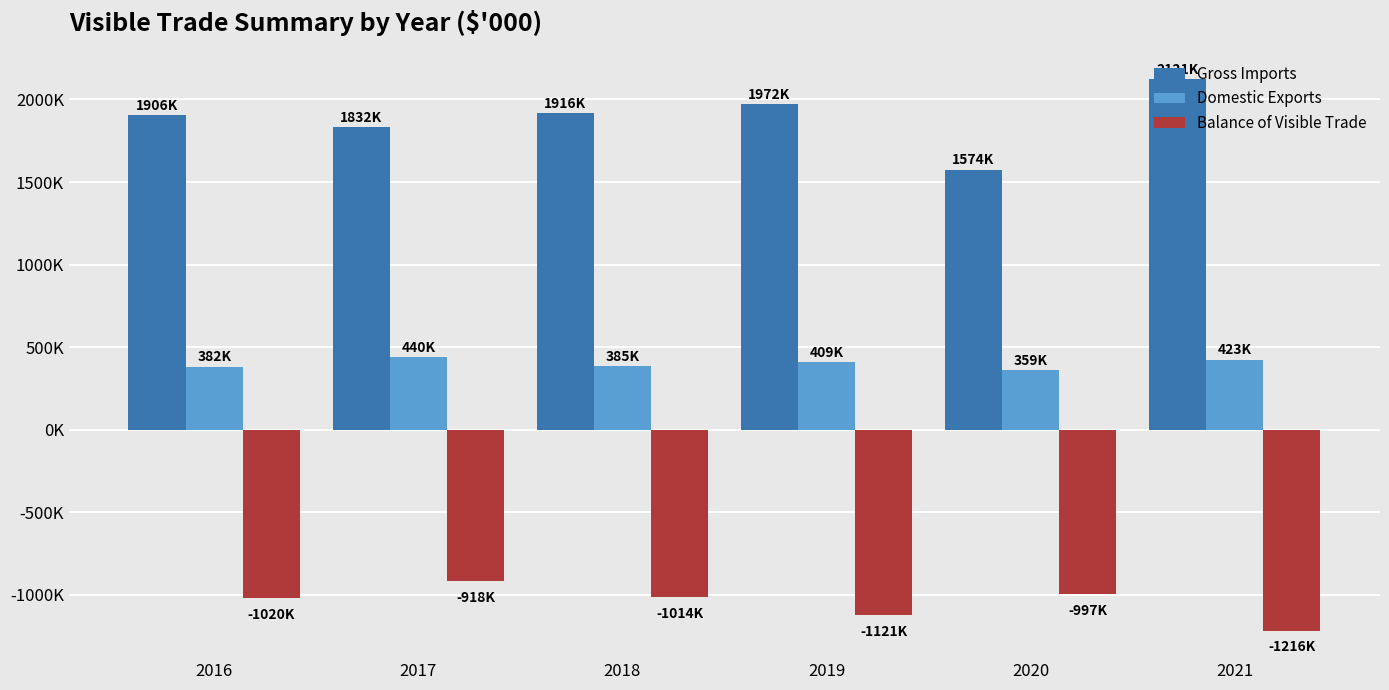

What are all the series names shown in the legend?

Gross Imports, Domestic Exports, Balance of Visible Trade